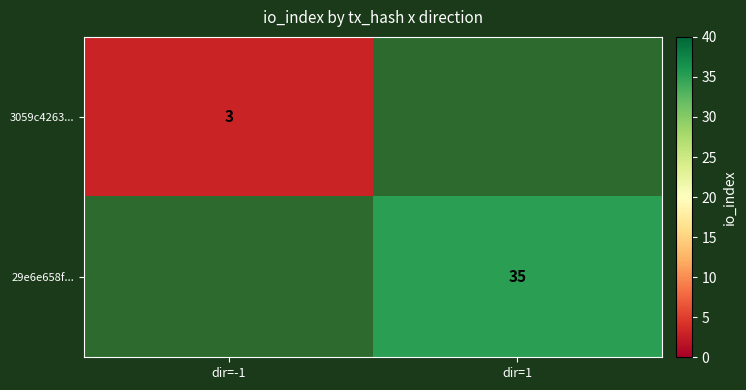

At how many categories does at least one series exceed 0?

2